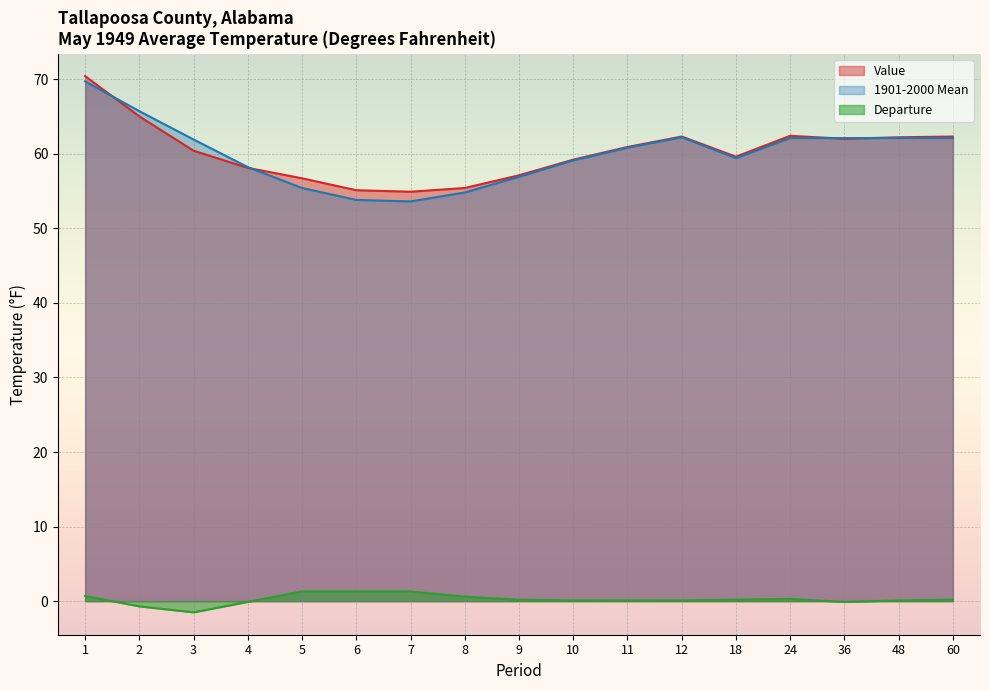

Reading right to left, list all the values displayed in this chart.

Value: 60=62.3	48=62.2	36=62.0	24=62.4	18=59.6	12=62.3	11=60.9	10=59.2	9=57.1	8=55.4	7=54.9	6=55.1	5=56.7	4=58.1	3=60.4	2=65.0	1=70.4
1901-2000 Mean: 60=62.1	48=62.1	36=62.1	24=62.1	18=59.4	12=62.2	11=60.8	10=59.1	9=56.9	8=54.8	7=53.6	6=53.8	5=55.4	4=58.2	3=61.9	2=65.7	1=69.7
Departure: 60=0.2	48=0.1	36=-0.1	24=0.3	18=0.2	12=0.1	11=0.1	10=0.1	9=0.2	8=0.6	7=1.3	6=1.3	5=1.3	4=-0.1	3=-1.5	2=-0.7	1=0.7